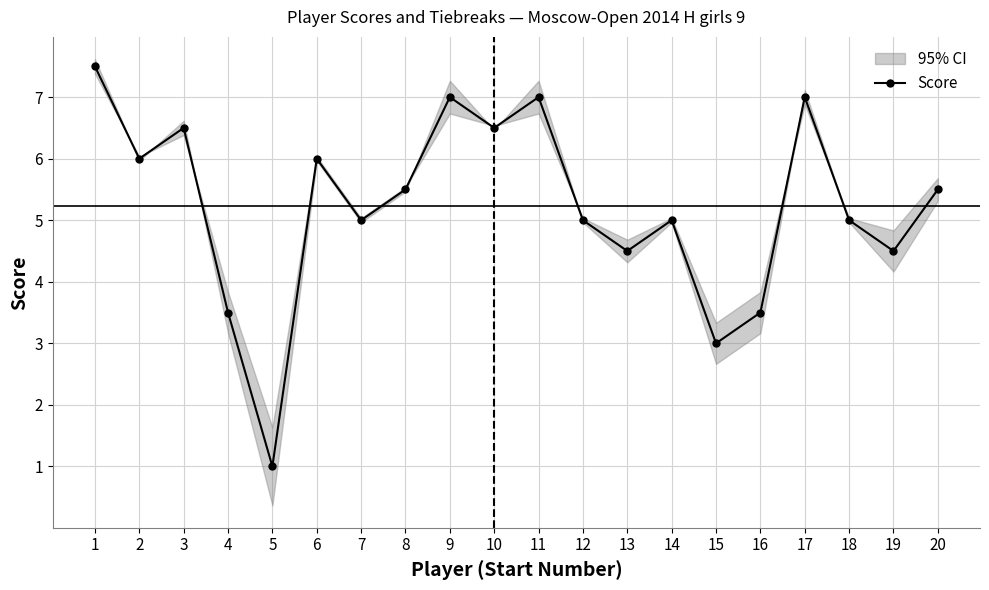

What is the value of the Score point at the 5th from the left?

1.0